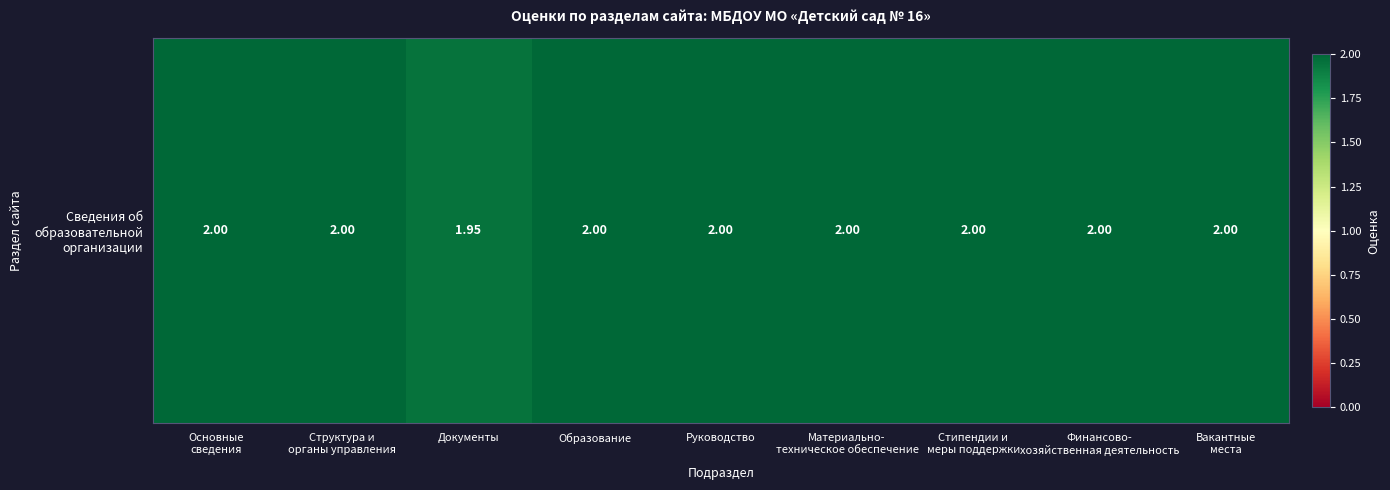

What is the average value?

2.0